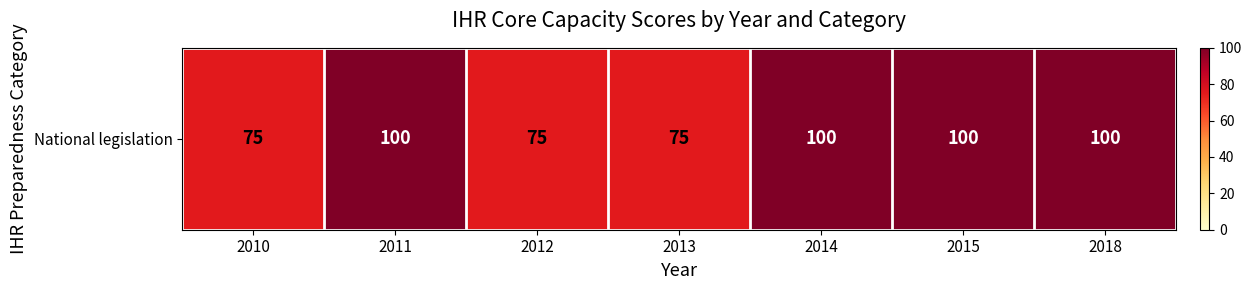

Reading right to left, list all the values displayed in this chart.

2018=100	2015=100	2014=100	2013=75	2012=75	2011=100	2010=75